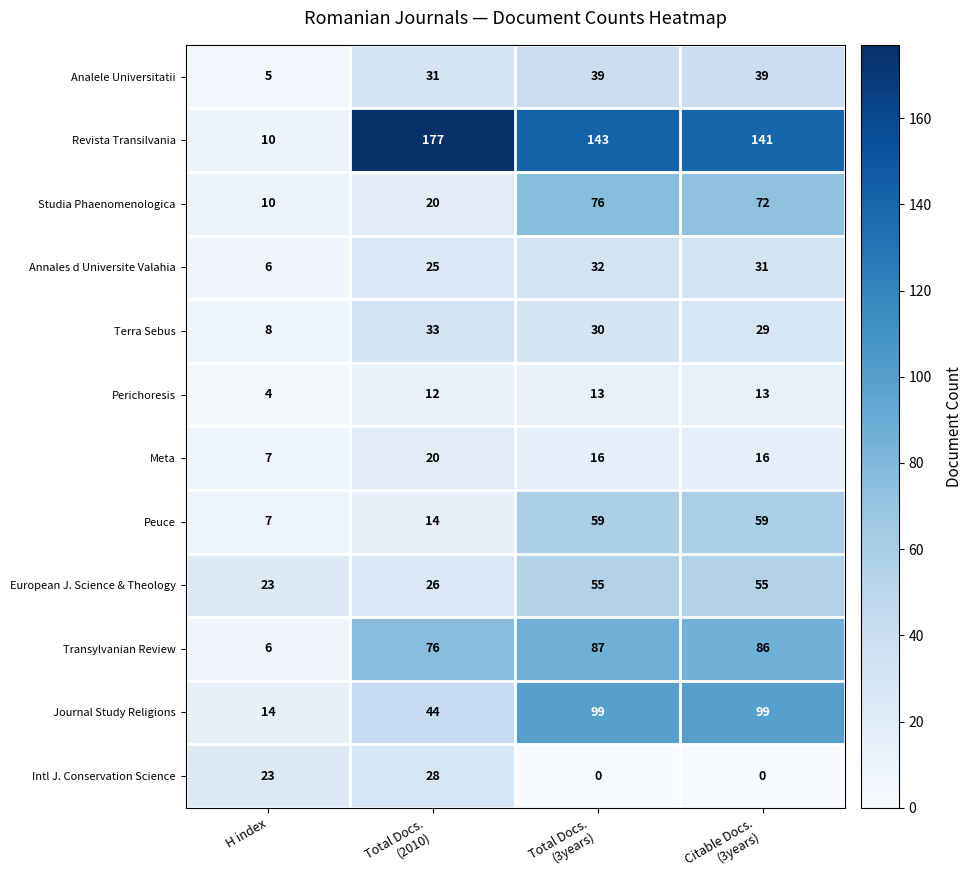

Count the number of data series in this chart.

12